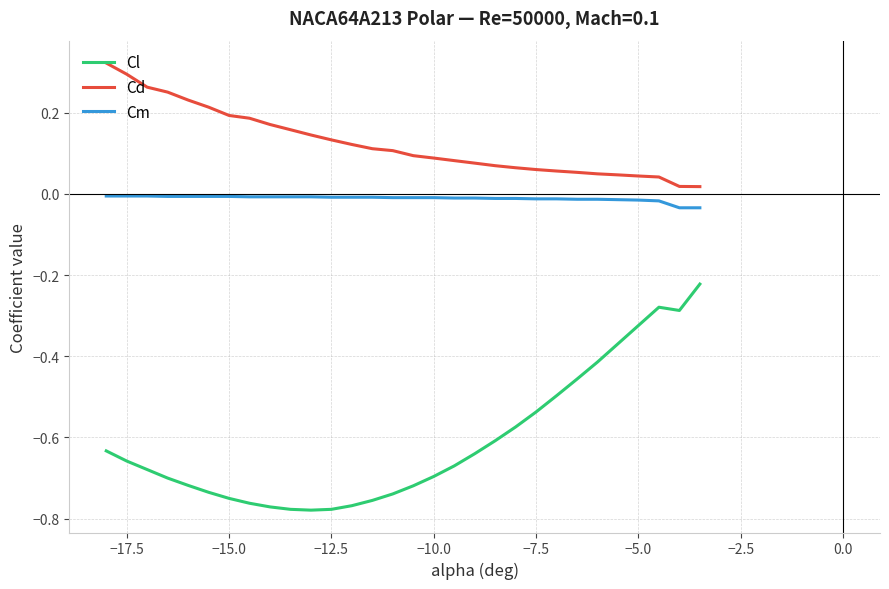

Rank the series by their average value, from lowest to highest.

Cl, Cm, Cd